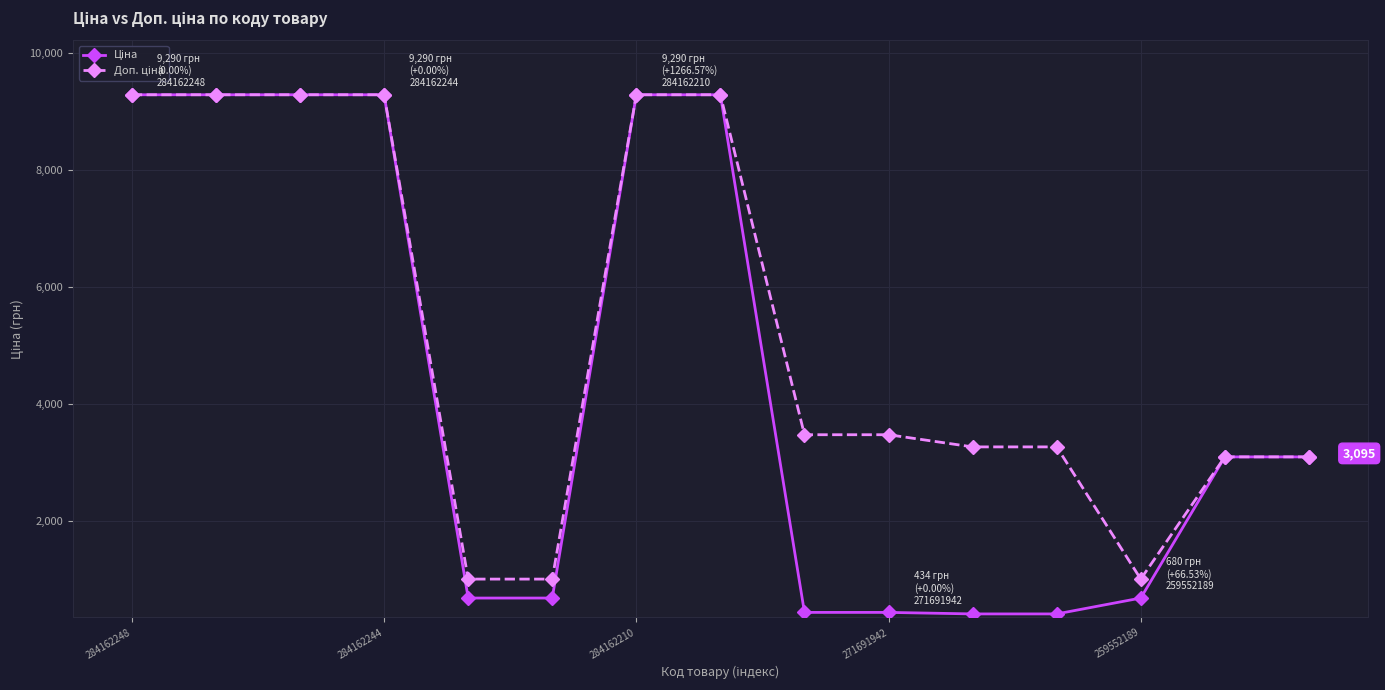

At how many categories does at least one series exceed 2104?

12